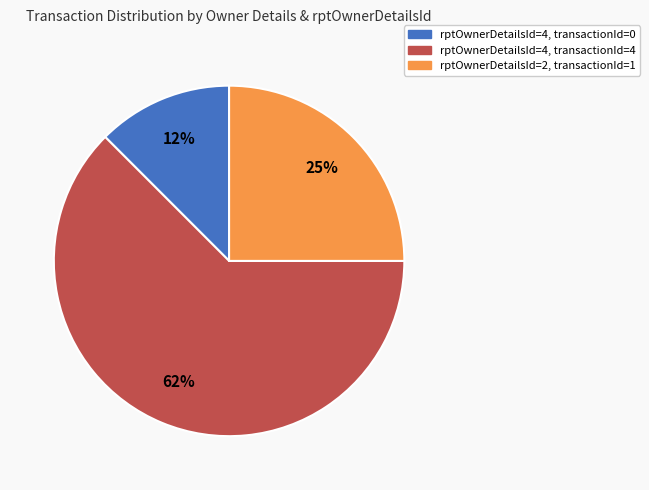

To the nearest percent, what portion does rptOwnerDetailsId=2, transactionId=1 represent?

25%